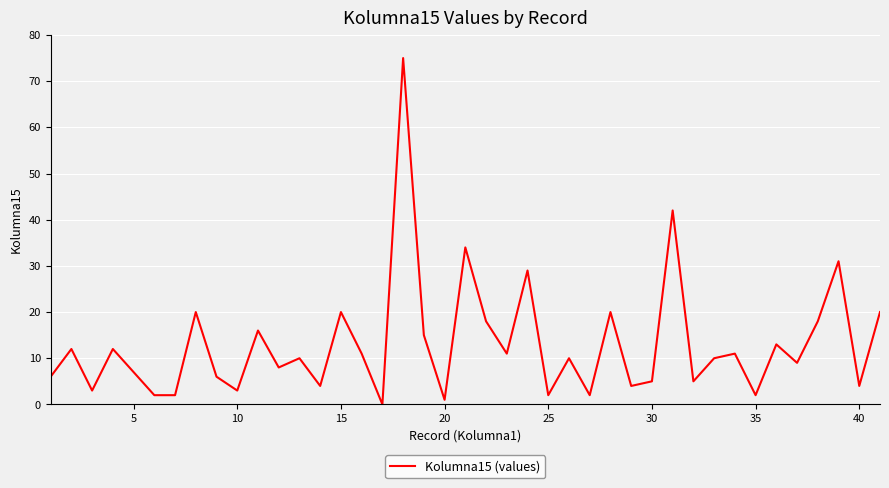

What is the maximum value shown in the chart?

75